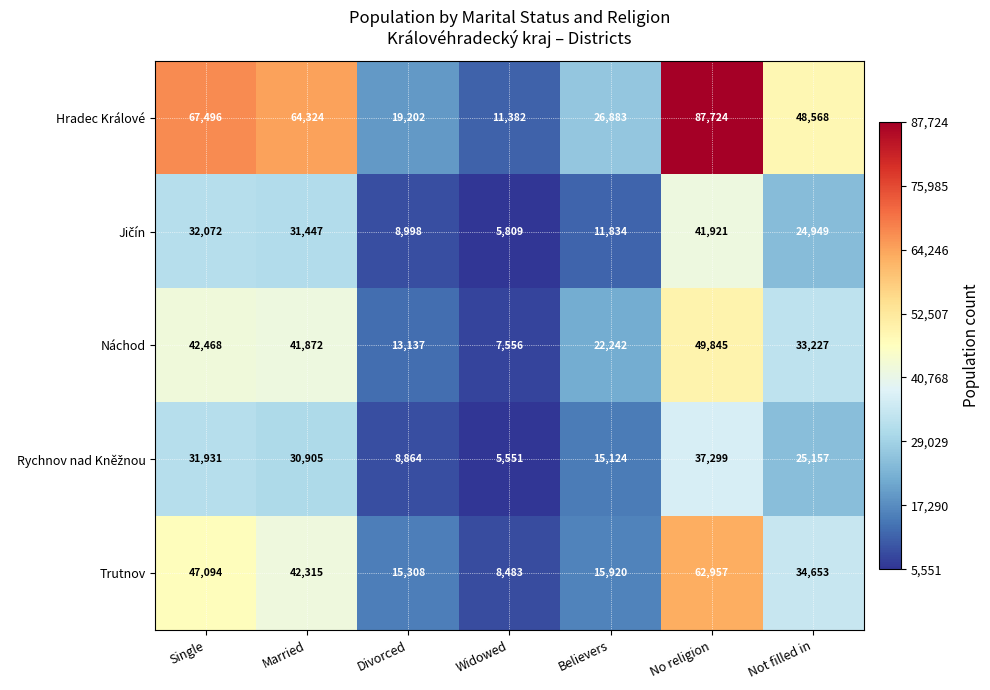

What is the difference between the maximum and minimum values in the Trutnov series?

54474